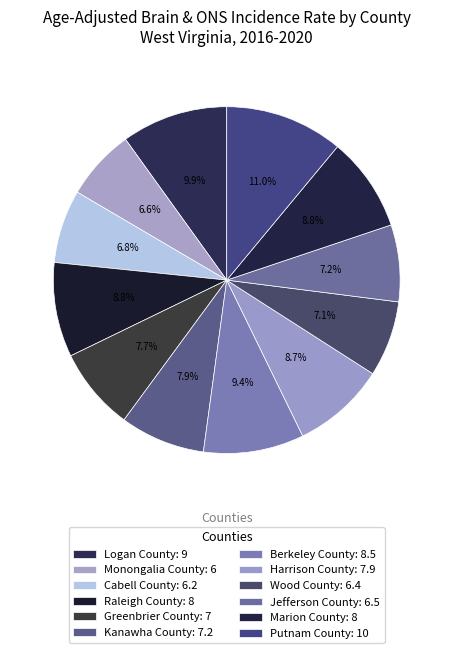

How many slices are in this pie chart?

12